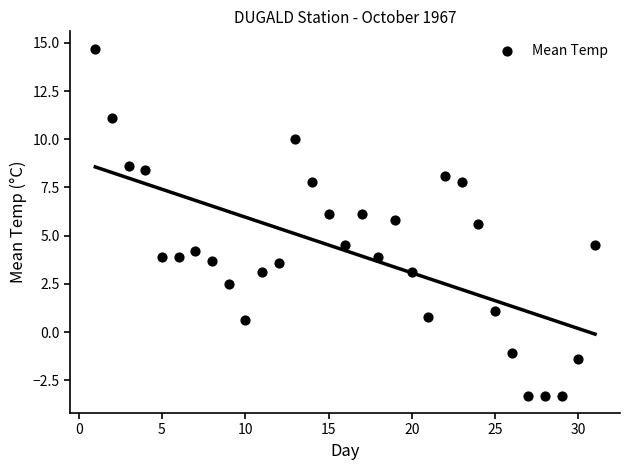

What is the range of Y values (max minus min)?

18.0